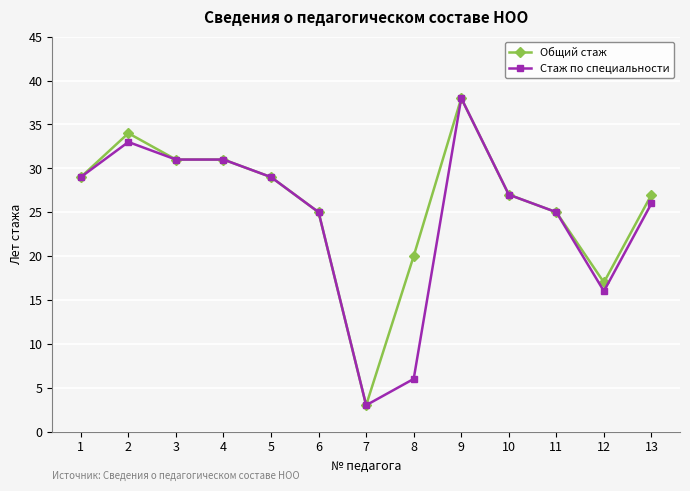

True or false: Общий стаж has a value of 65 at 9.

False